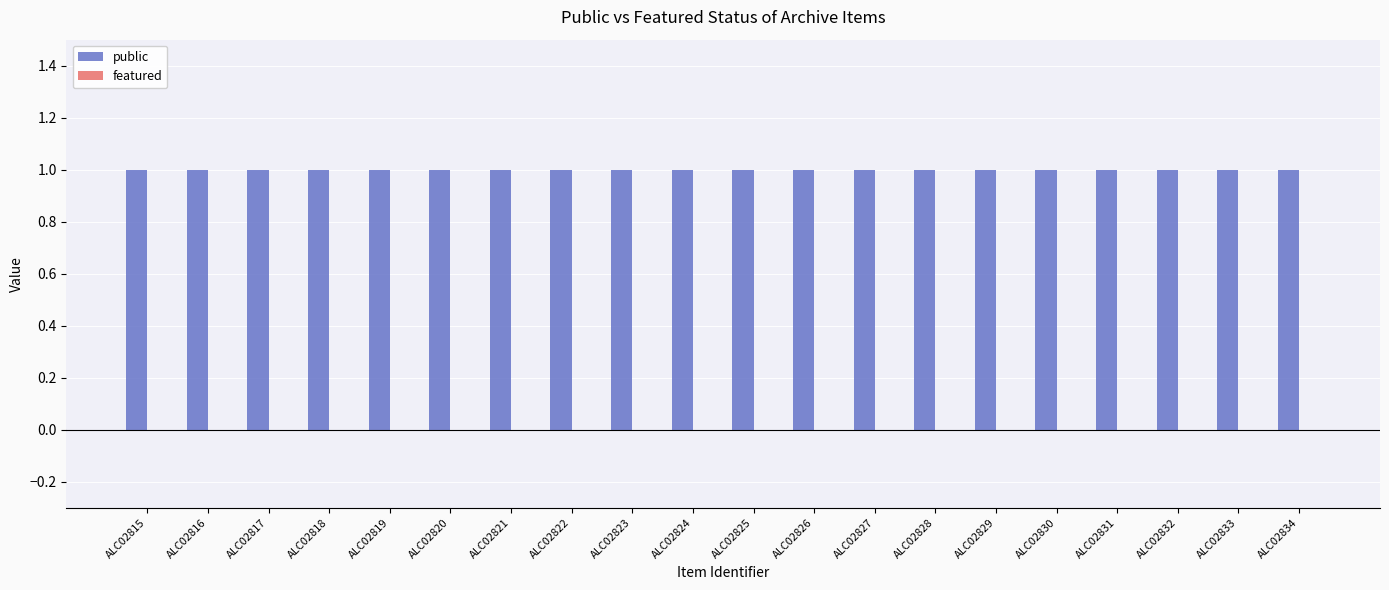

List the series in order of their overall mean, lowest first.

featured, public